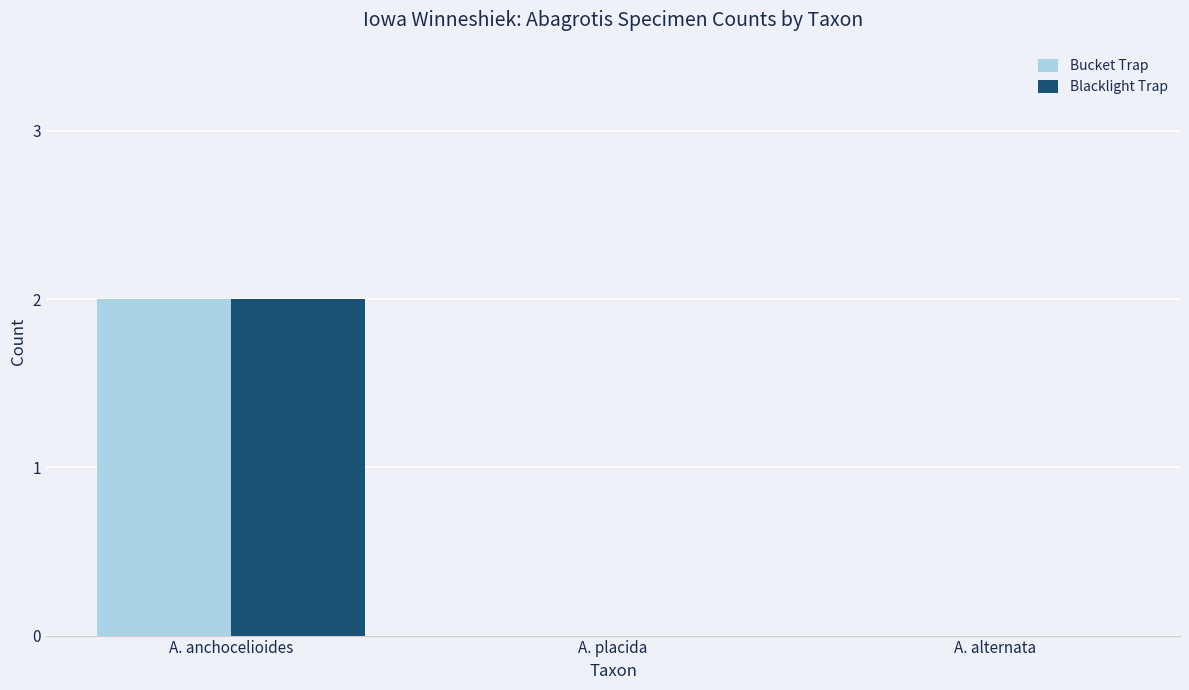

Are the bars horizontal?

No